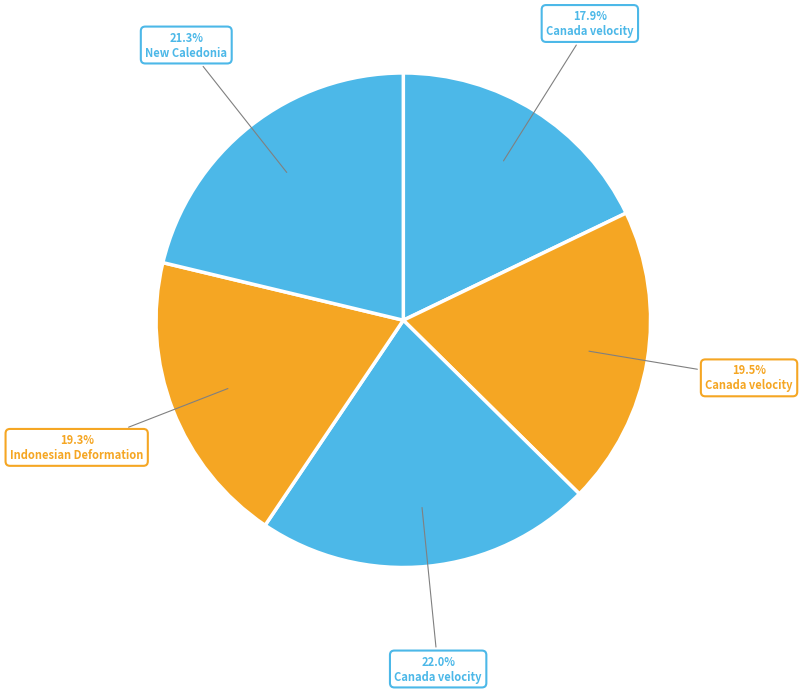

Count the number of slices in the pie.

5